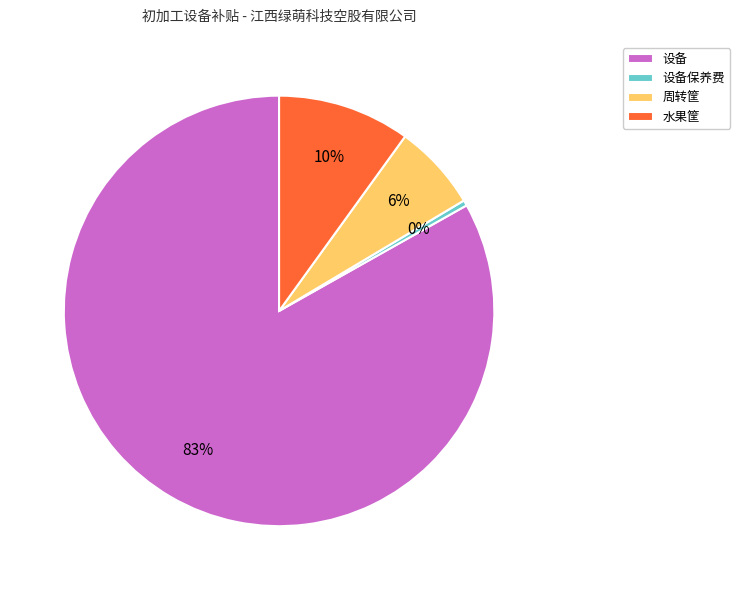

What percentage is the 周转筐 slice, to the nearest percent?

6%